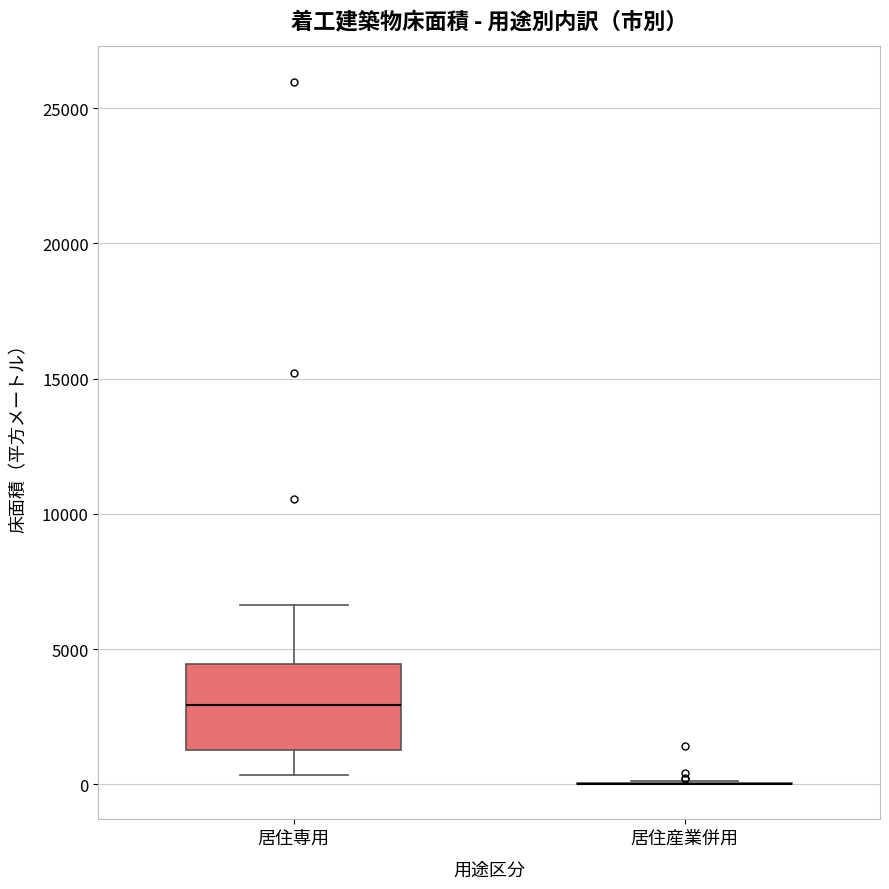

Reading left to right, transcribe this box plot: for each box, give where its median line is, the range the box spans, and where its two whiskers end, as read against the y-axis. The values are not printed on the chart, so give them approximately, as read against the axis.

居住専用: median 3000, box 1500 to 4500, whiskers 500 to 6500
居住産業併用: box collapsed to a line at 0, whiskers 0 to 0